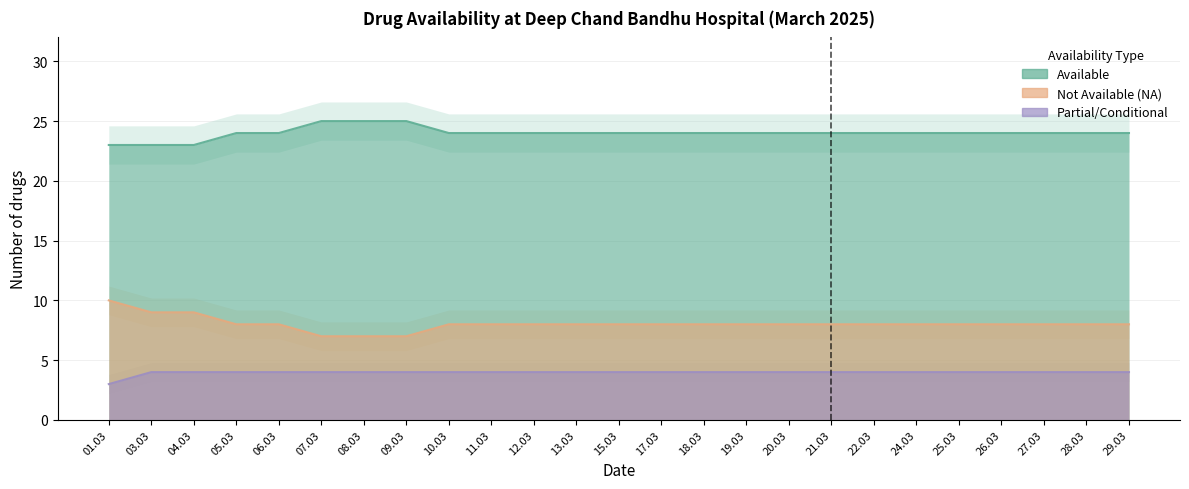

List the series in order of their peak value, highest first.

Available, Not Available (NA), Partial/Conditional